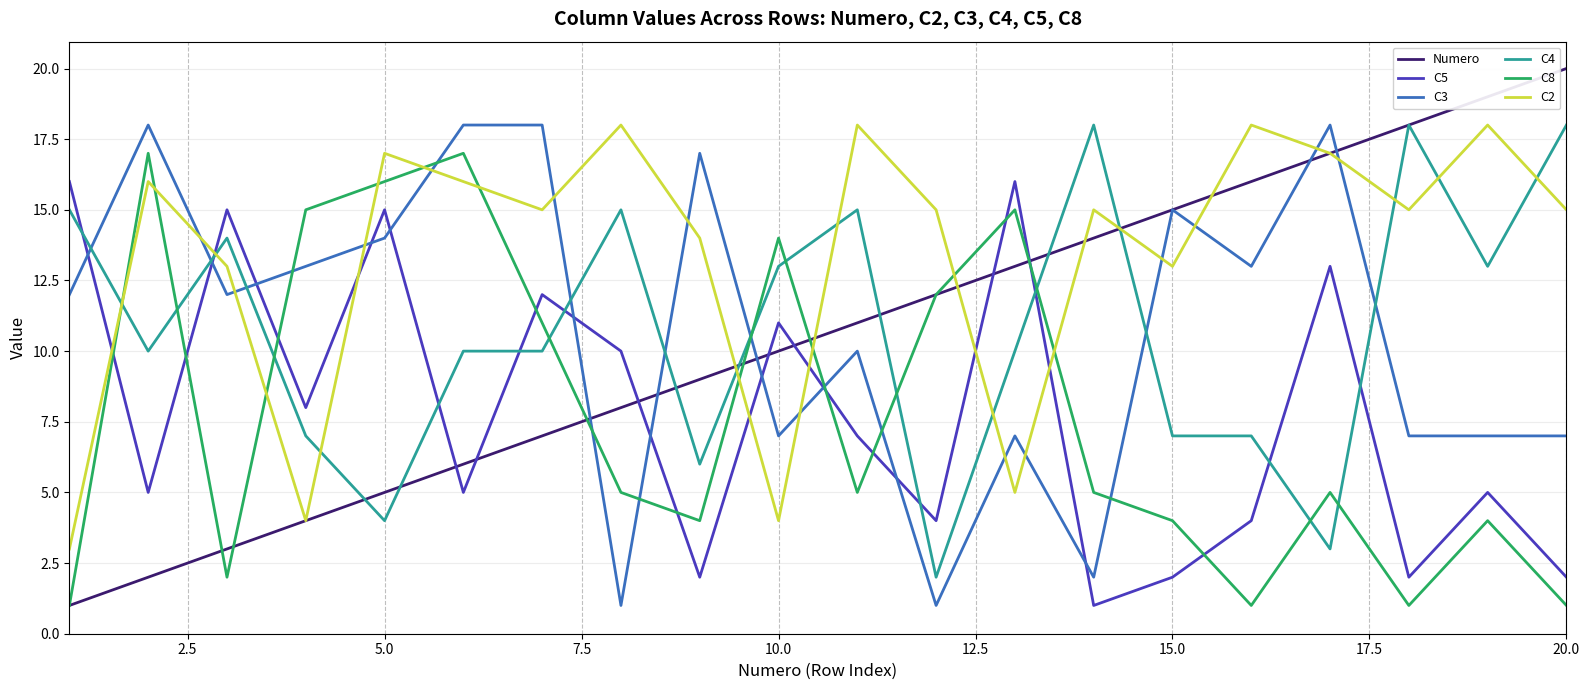

Which series has the largest total across all categories?

C2